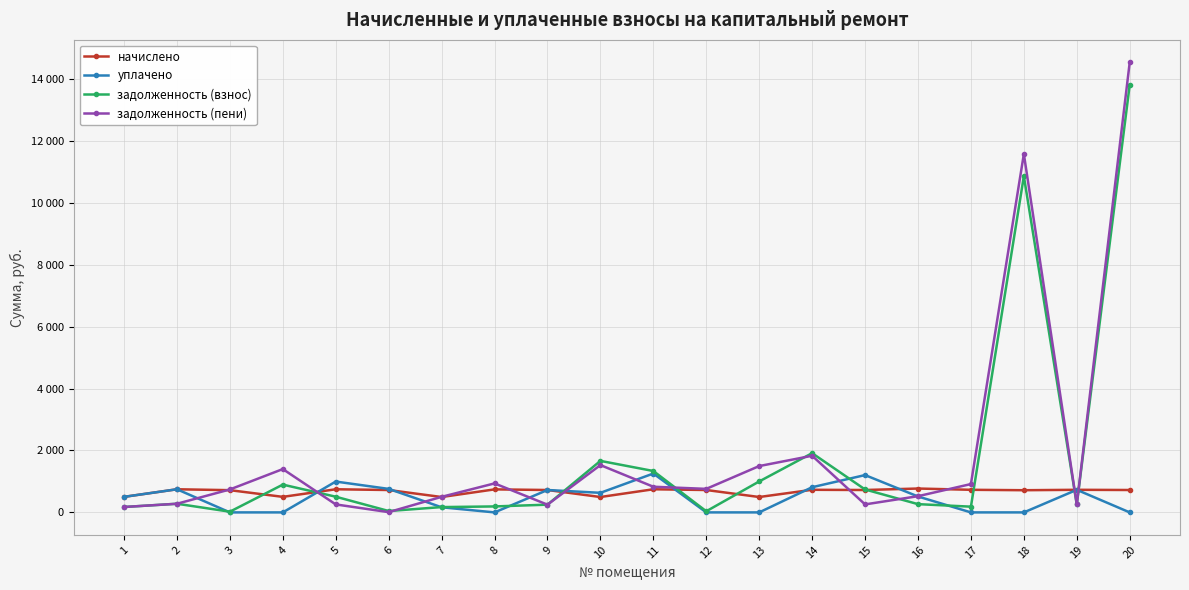

At how many categories does at least one series exceed 9641?

2